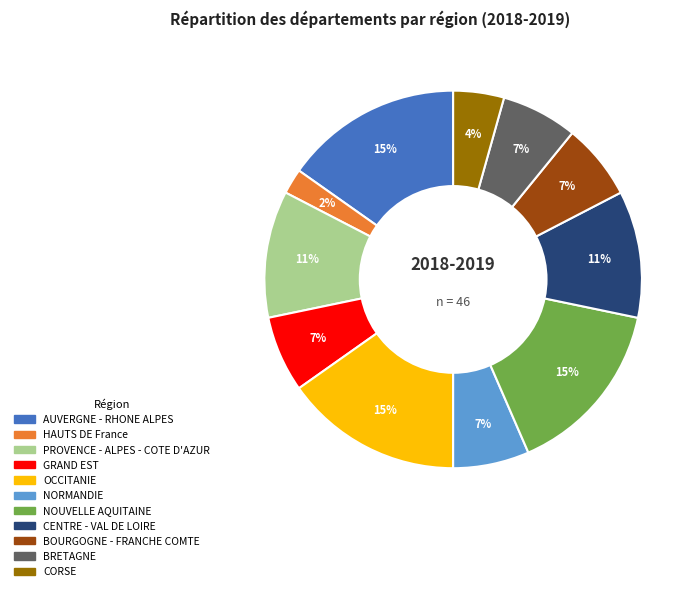

Does any single category account for the majority?

No